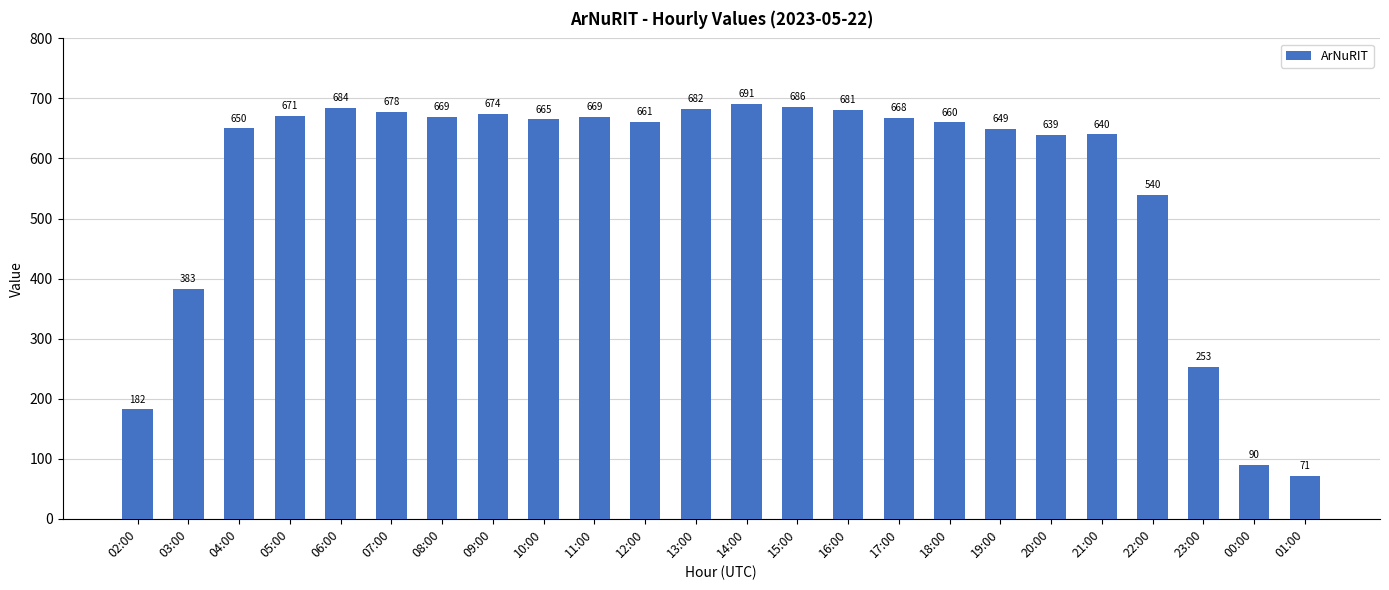

Reading left to right, extract all data points from this chart.

182	383	650	671	684	678	669	674	665	669	661	682	691	686	681	668	660	649	639	640	540	253	90	71